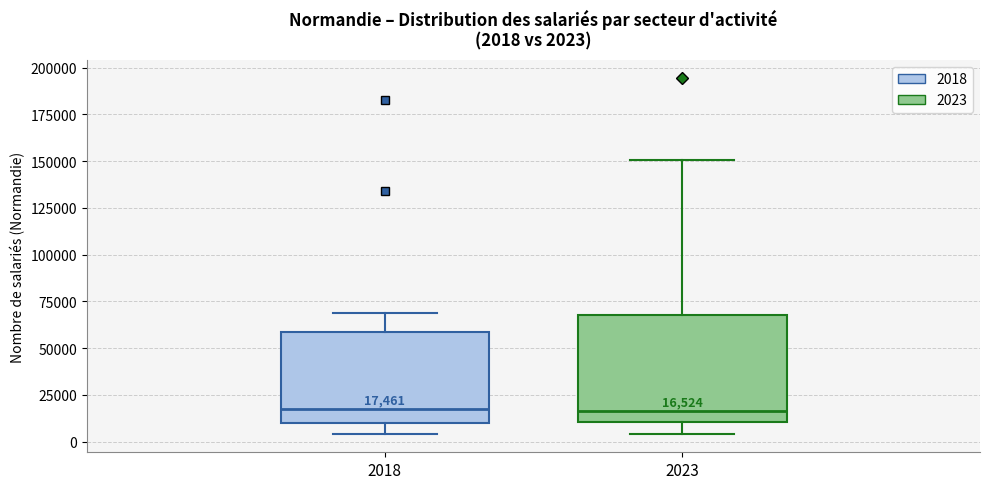

Comparing the boxes themselves (not the whiskers), which one is the tallest?

2023